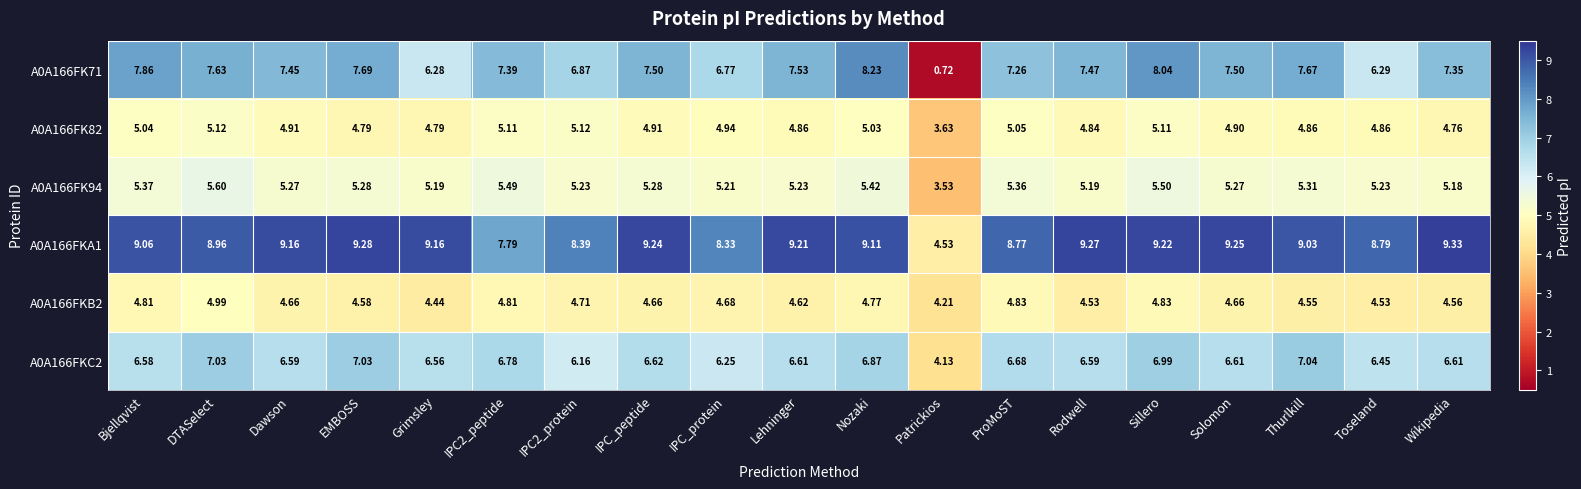

At which category does the chart reach its minimum across all series?

Patrickios